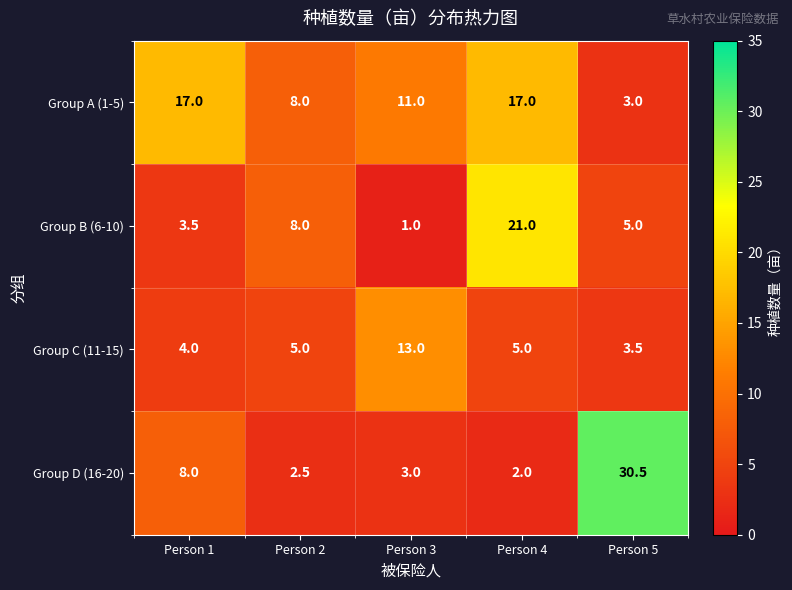

What is the sum of all Group D (16-20) values?

46.0